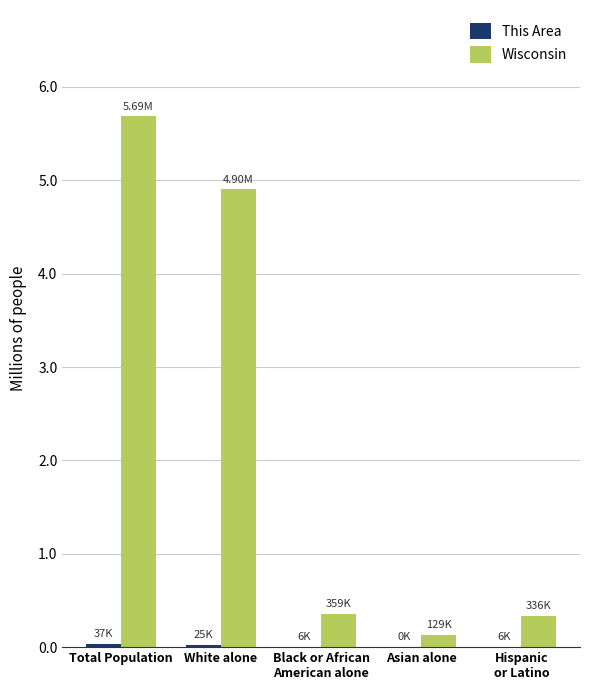

Which series has the largest range (max minus min)?

Wisconsin